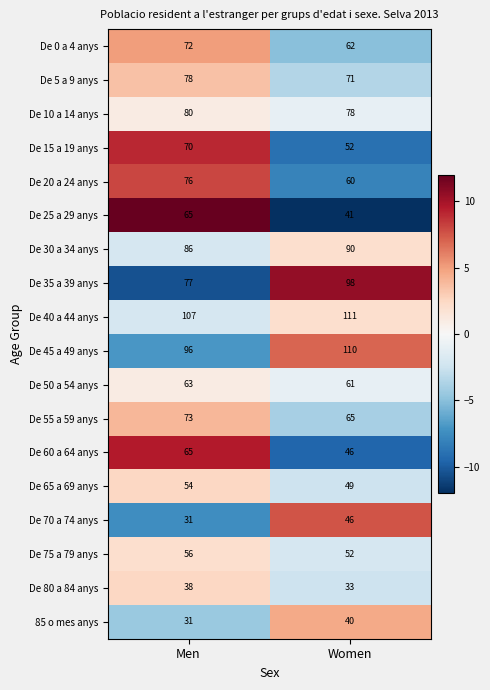

Is the value of De 5 a 9 anys at Women greater than the value of De 50 a 54 anys at Men?

Yes